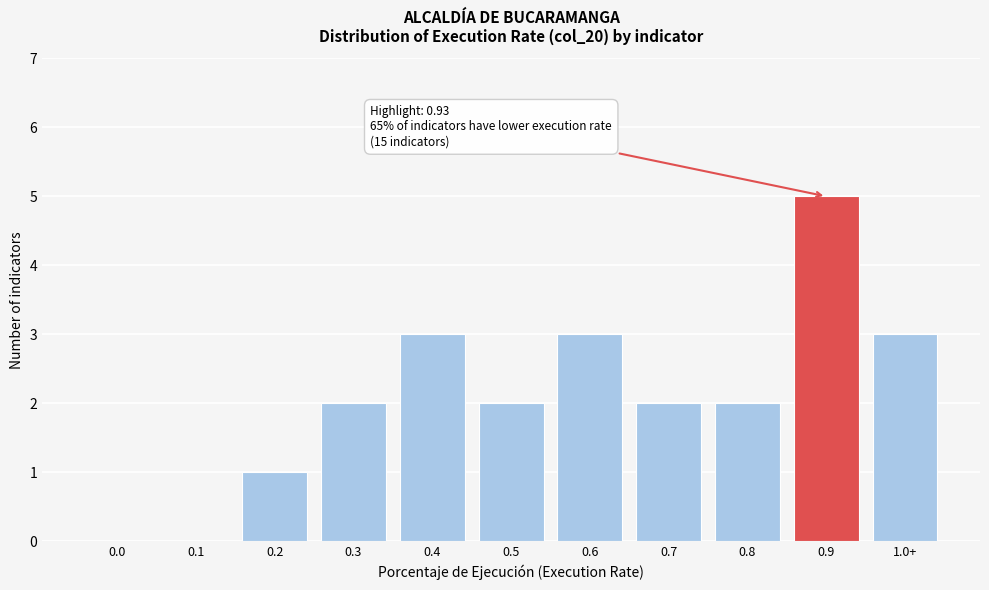

Reading left to right, extract all data points from this chart.

0.0=0	0.1=0	0.2=1	0.3=2	0.4=3	0.5=2	0.6=3	0.7=2	0.8=2	0.9=5	1.0+=3